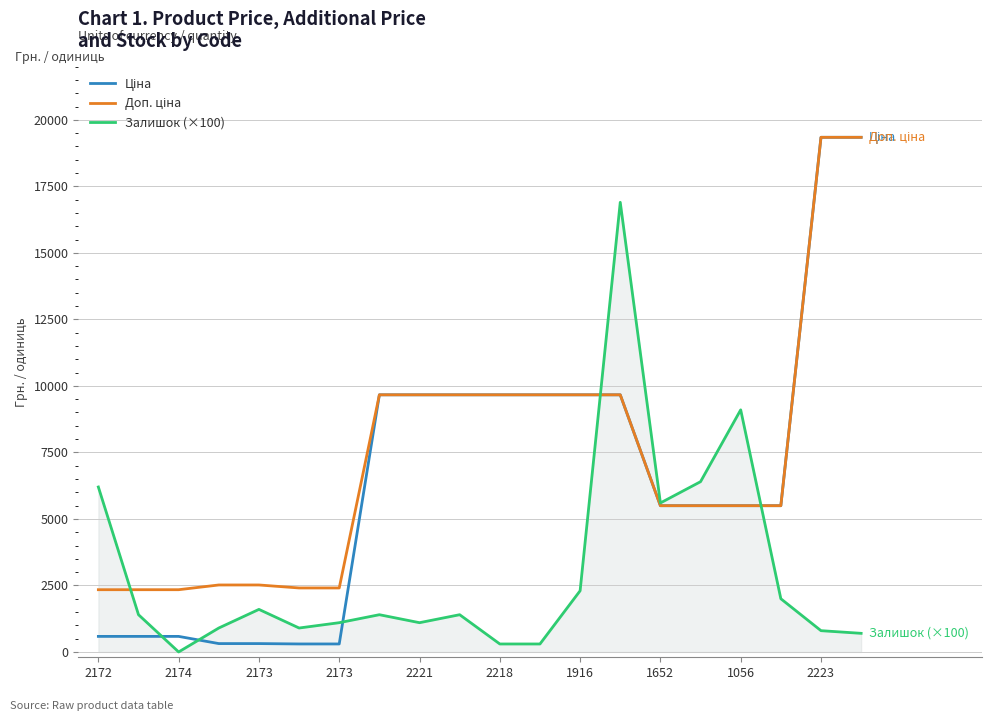

True or false: Залишок (×100) has more than 0 points higher than both neighbors.

True